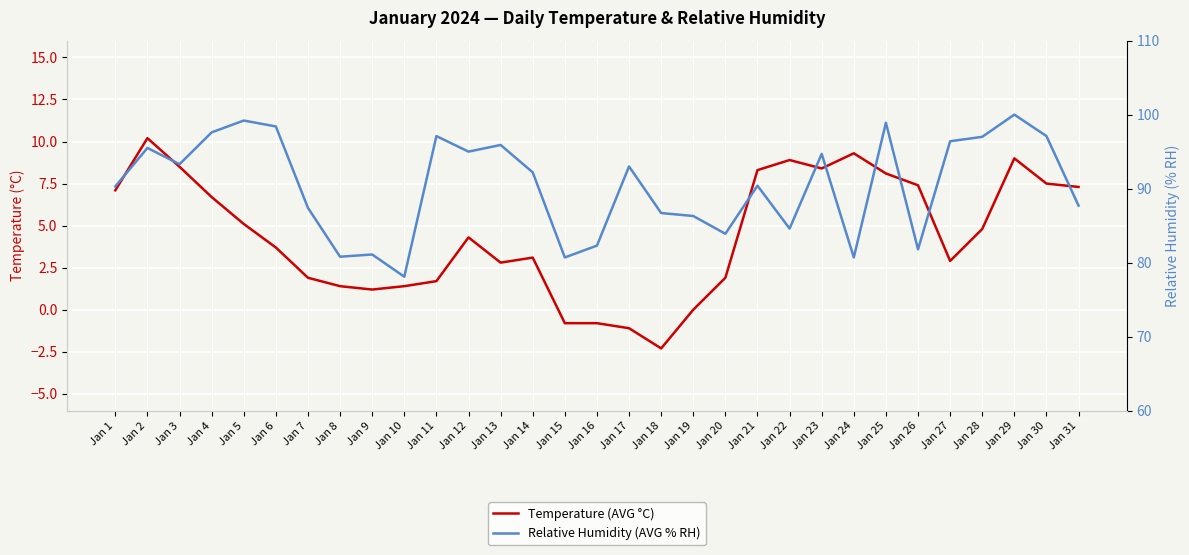

True or false: Relative Humidity (AVG % RH) has a value of 30.0 at Jan 10.

False